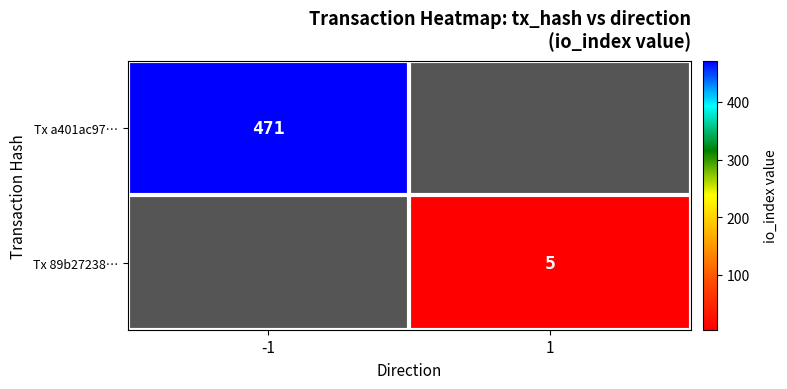

Is it true that Tx a401ac97… equals 724 at -1?

False